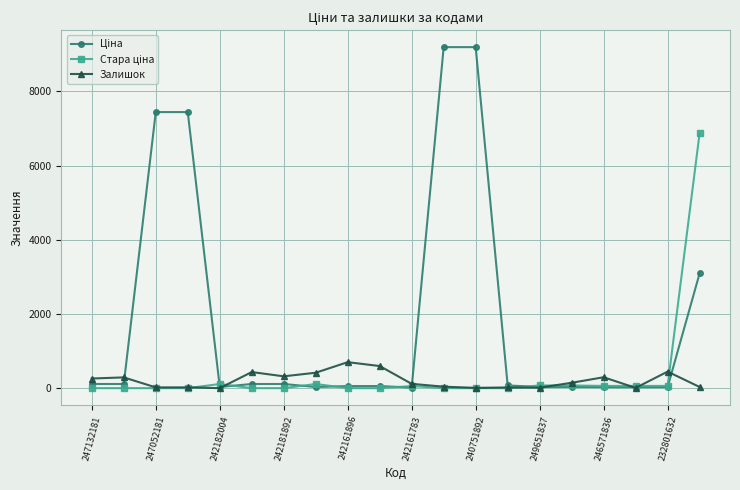

What is the maximum value shown in the chart?

9196.3